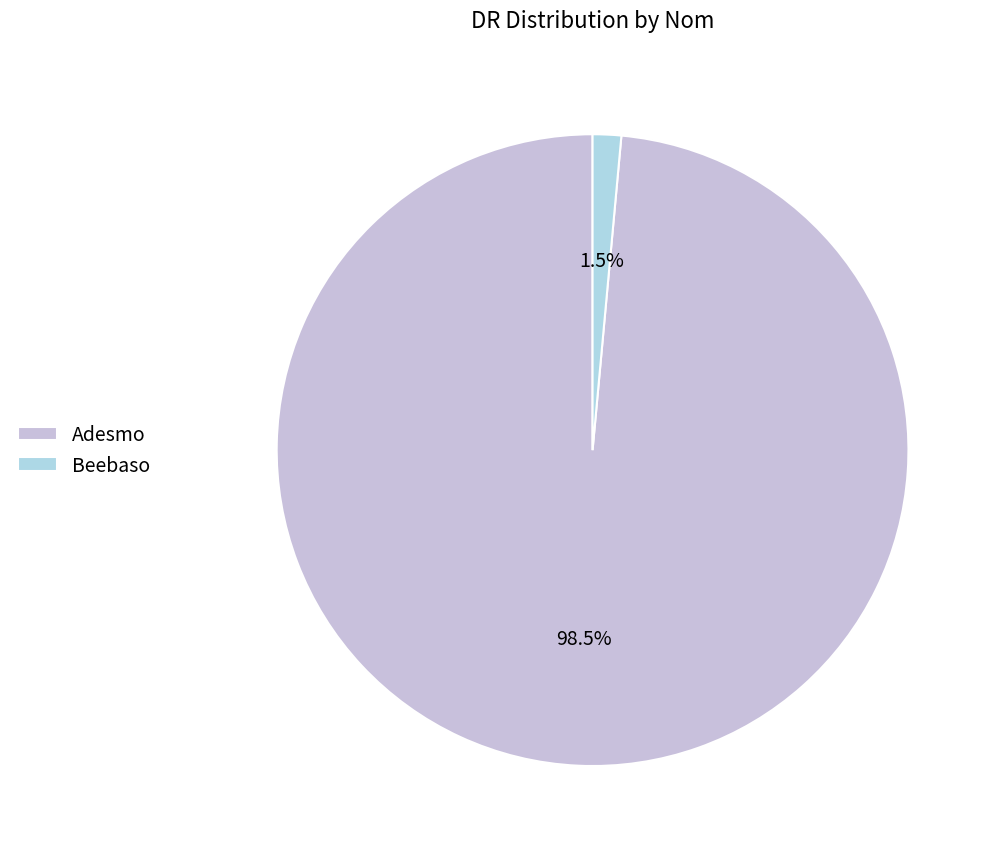

Count the number of slices in the pie.

2